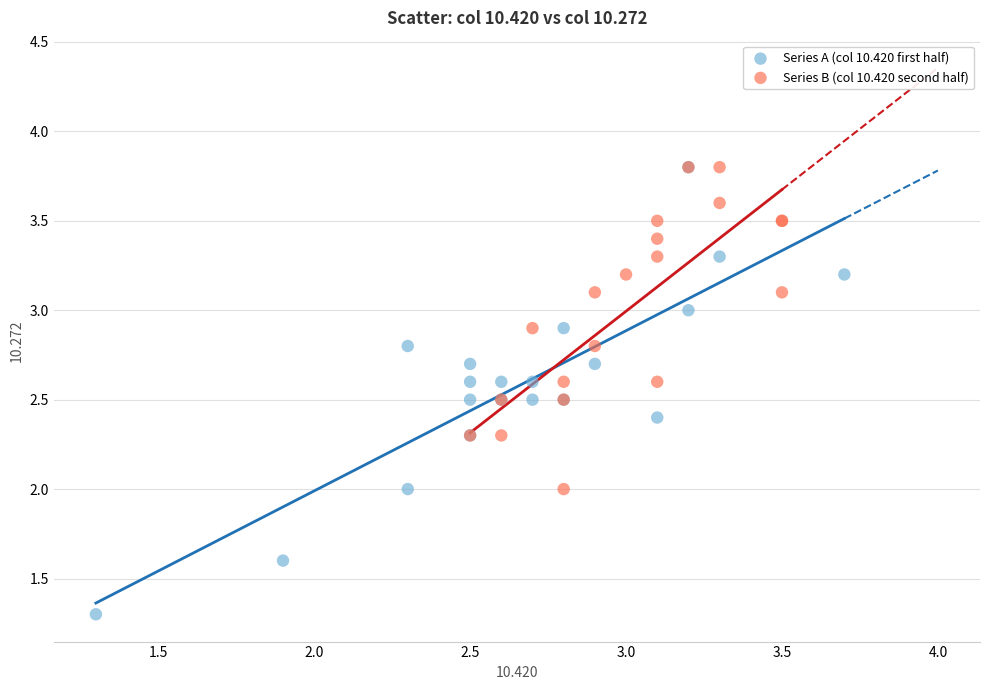

Which series contains the lowest Y value?

Series A (col 10.420 first half)